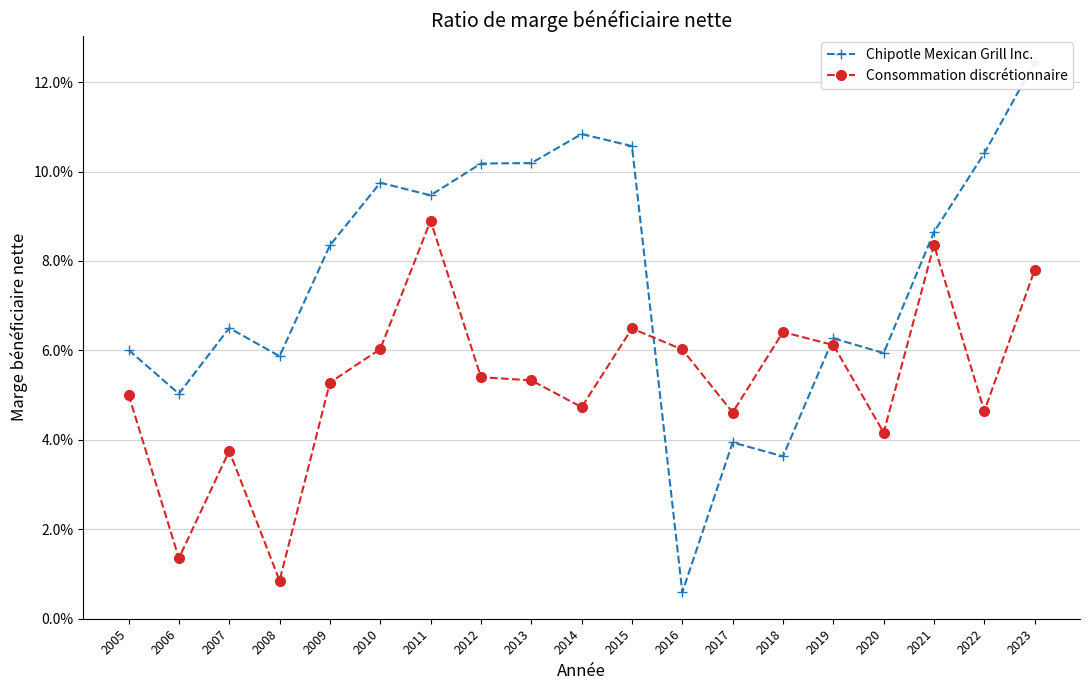

Which has a higher value, 2009 or 2021?

2021